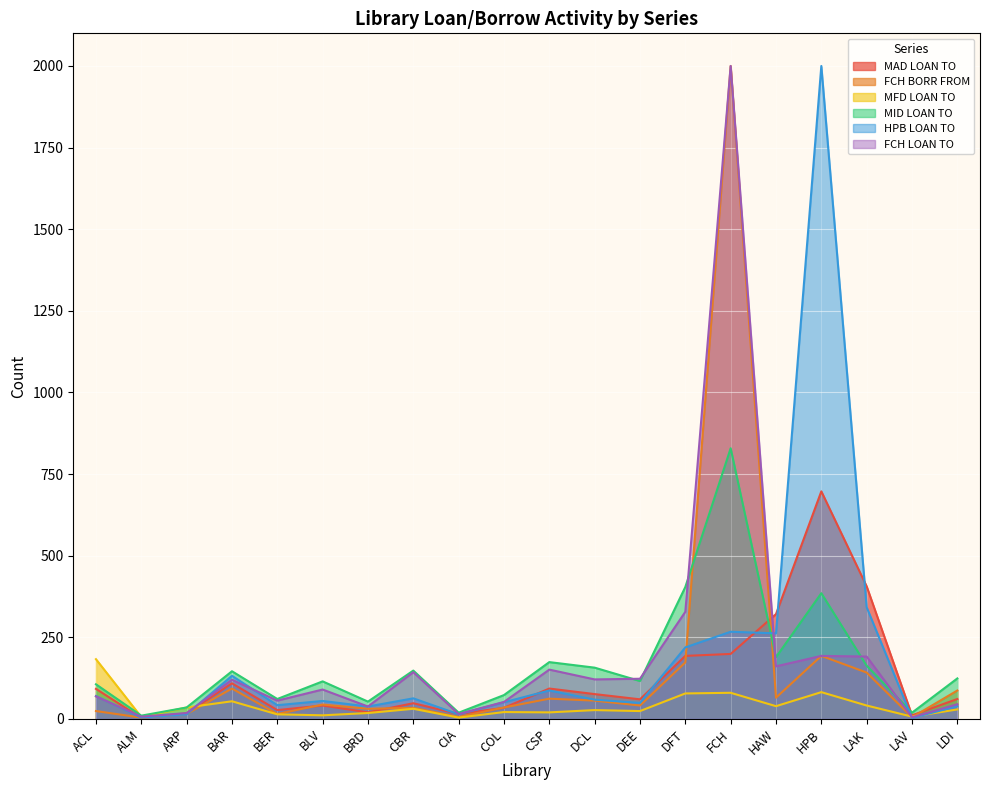

Is the value of FCH BORR FROM at BAR greater than the value of MID LOAN TO at BAR?

No